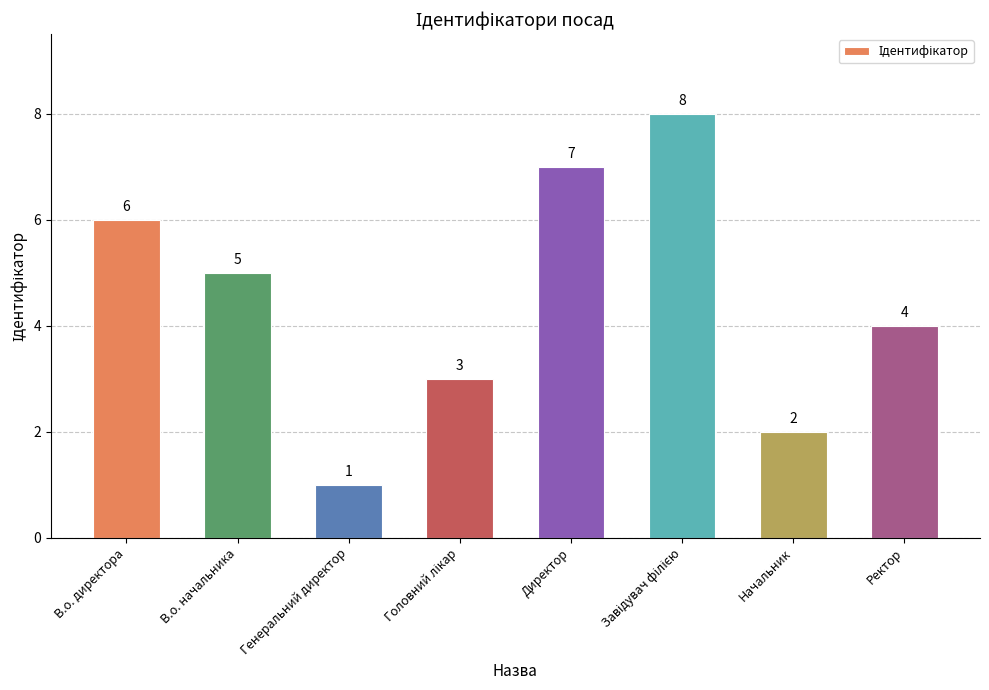

What is the smallest value displayed?

1